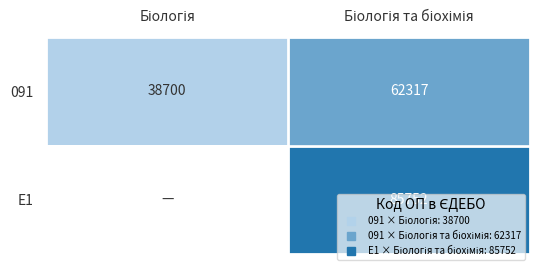

Between Біологія and Біологія та біохімія, which is larger?

Біологія та біохімія